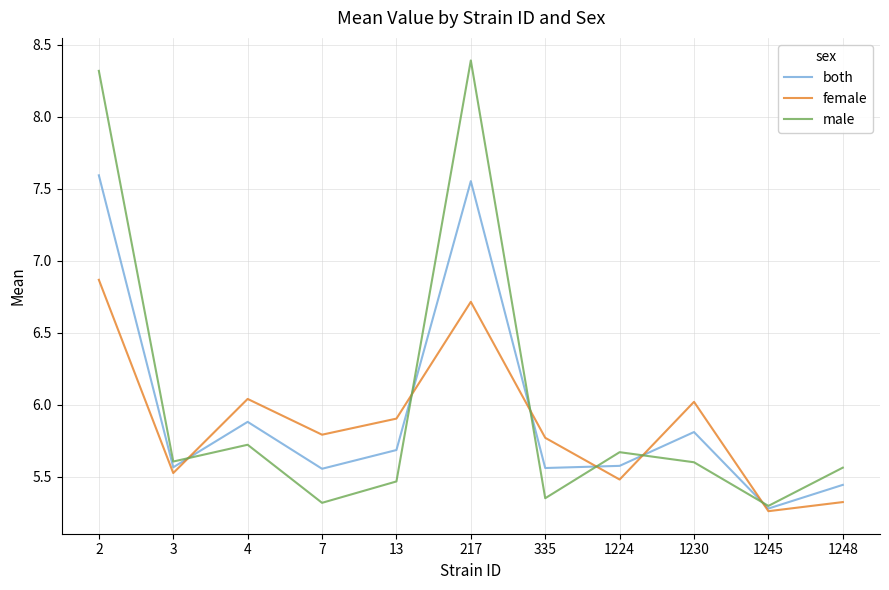

At how many categories does at least one series exceed 7?

2